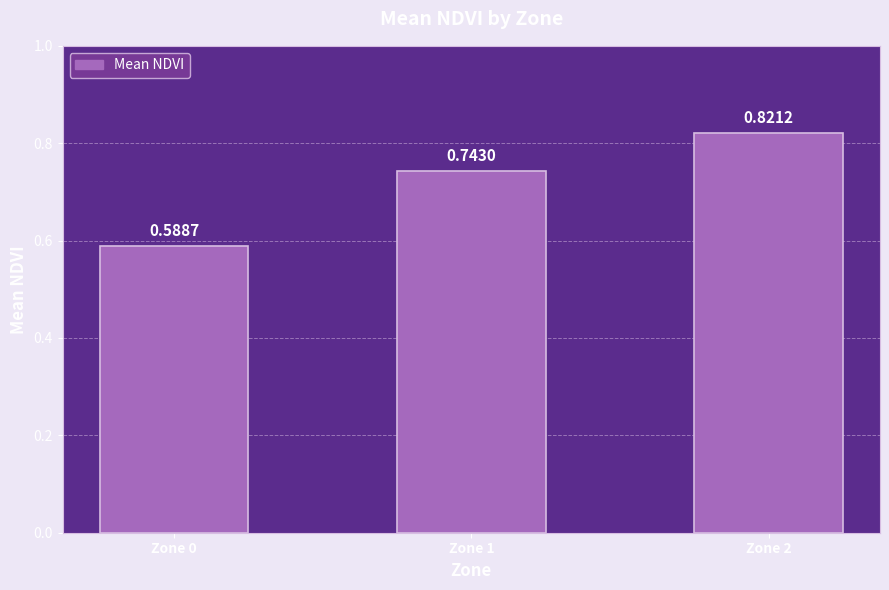

What is the sum of the values at Zone 0 and Zone 1?

1.3